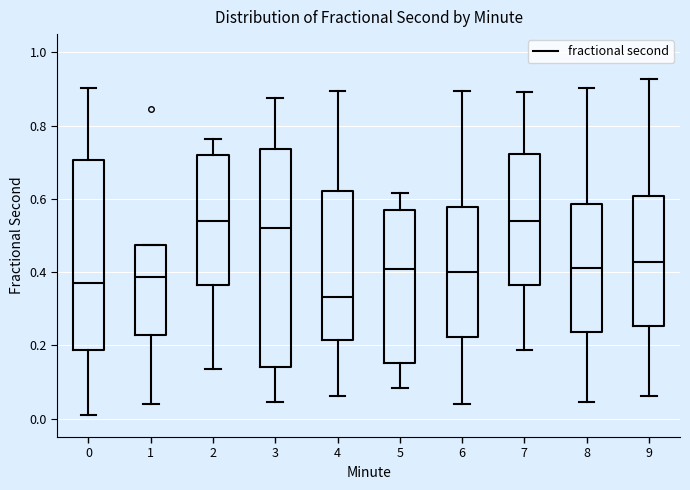

Which box is the tallest, from its lower edge to its upper edge?

3